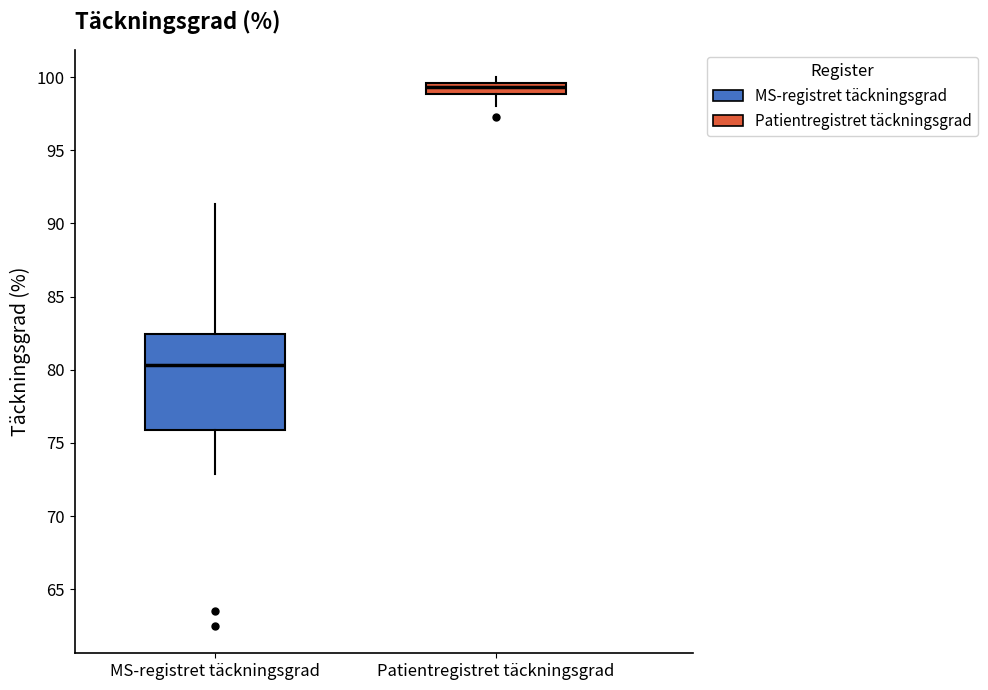

Where is the lower edge of the box for MS-registret täckningsgrad on the y-axis? The values are not printed on the chart, so give them approximately, as read against the axis.

76.0